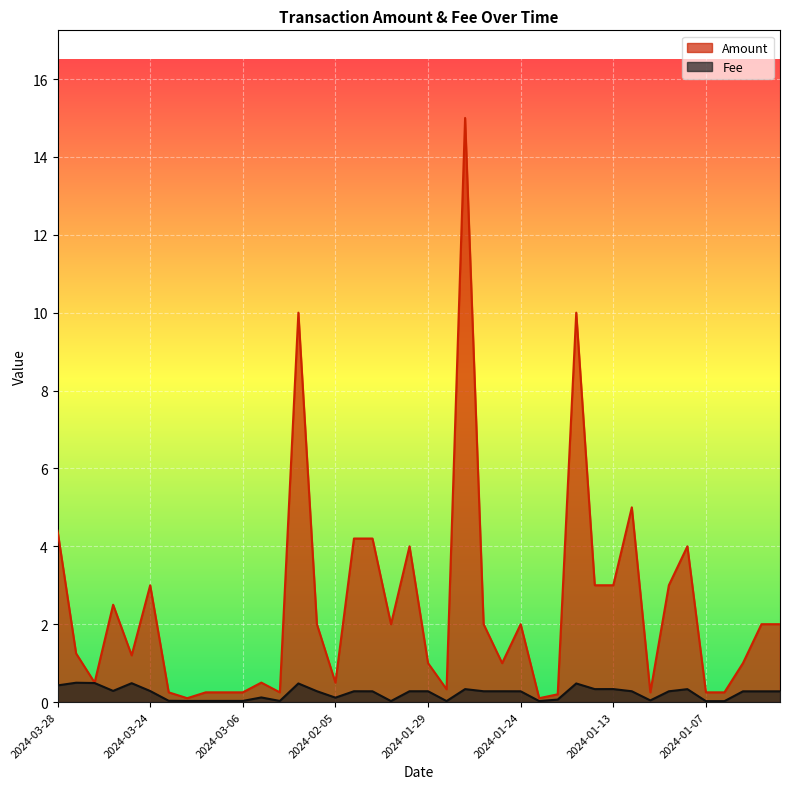

In Amount, how many points are higher than both neighbors (excluding endpoints)?

10